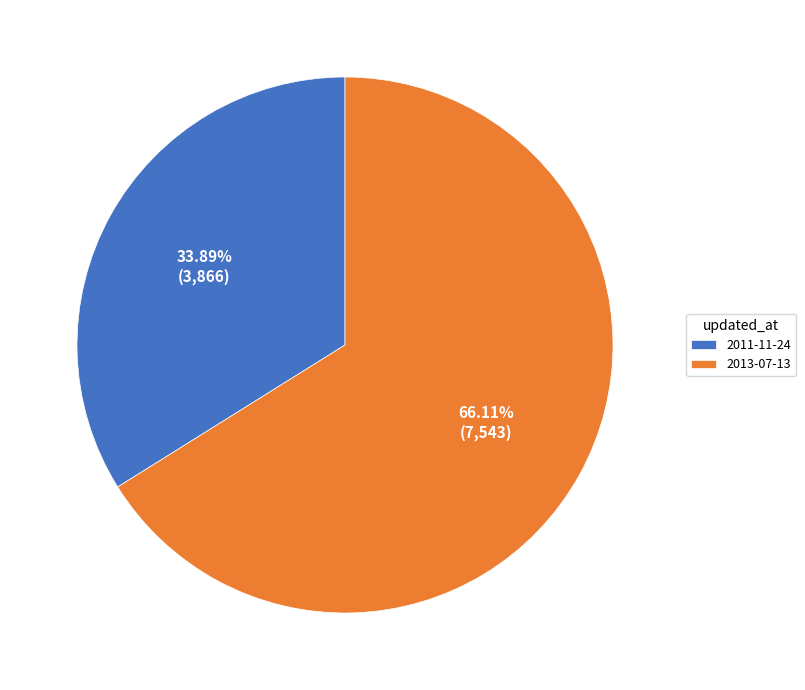

Rank the categories by value from highest to lowest.

2013-07-13, 2011-11-24